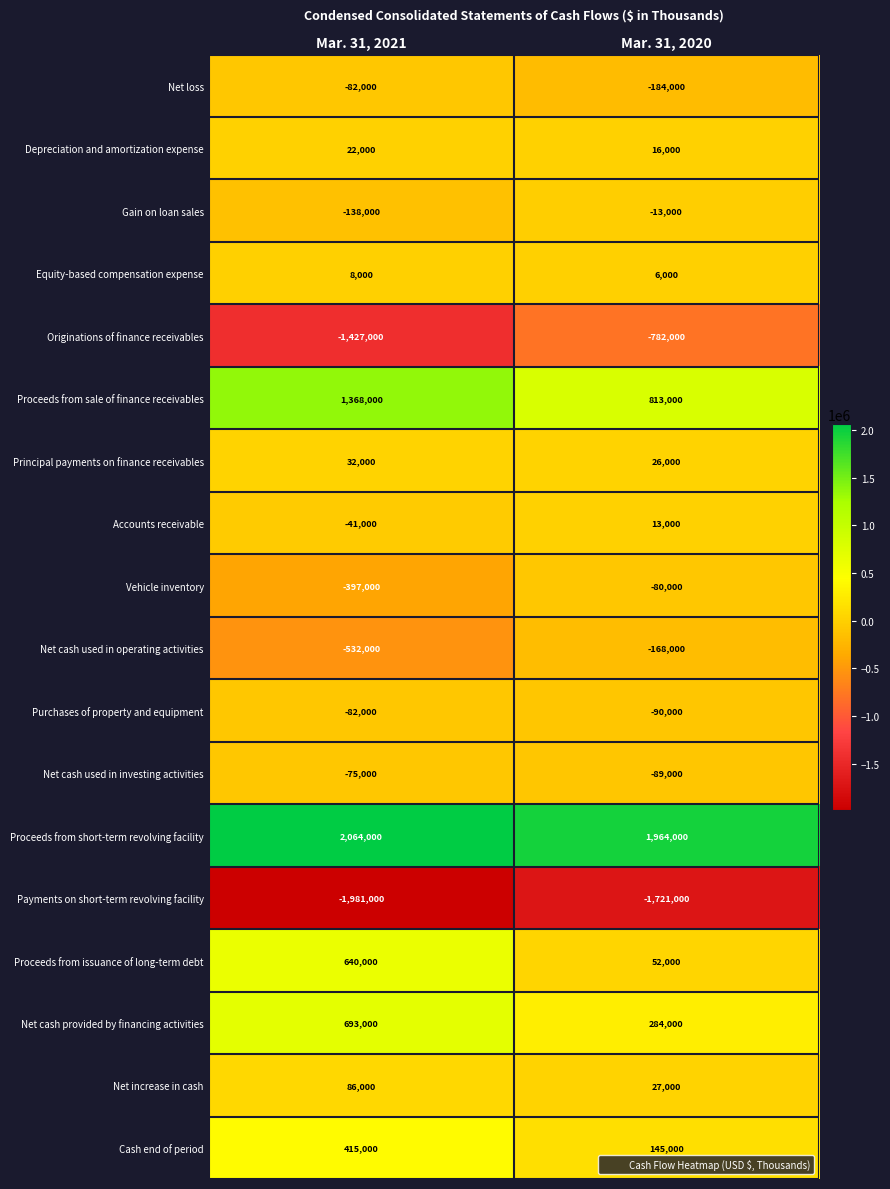

Which series changed the most between Mar. 31, 2021 and Mar. 31, 2020?

Originations of finance receivables